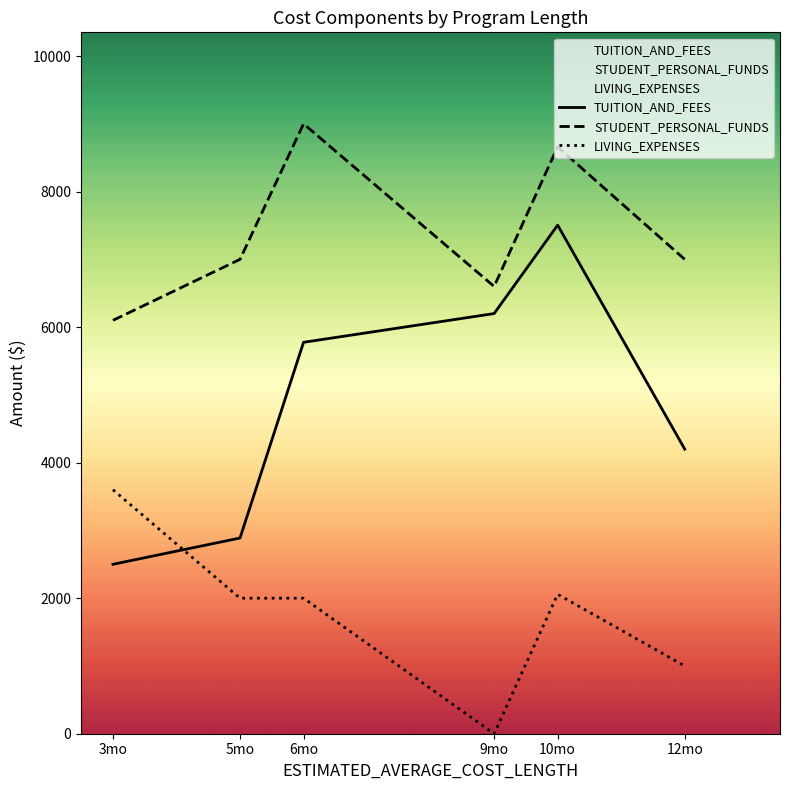

Rank the categories by LIVING_EXPENSES value from lowest to highest.

9mo, 12mo, 5mo, 6mo, 10mo, 3mo